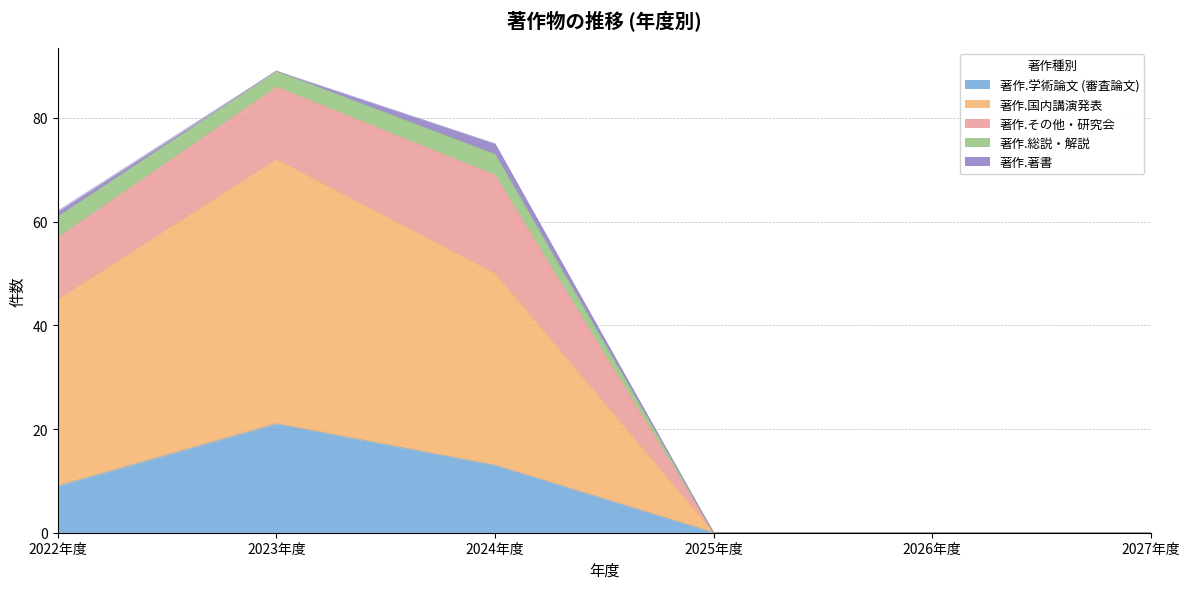

Is it true that 著作.総説・解説 equals 6 at 2024年度?

False